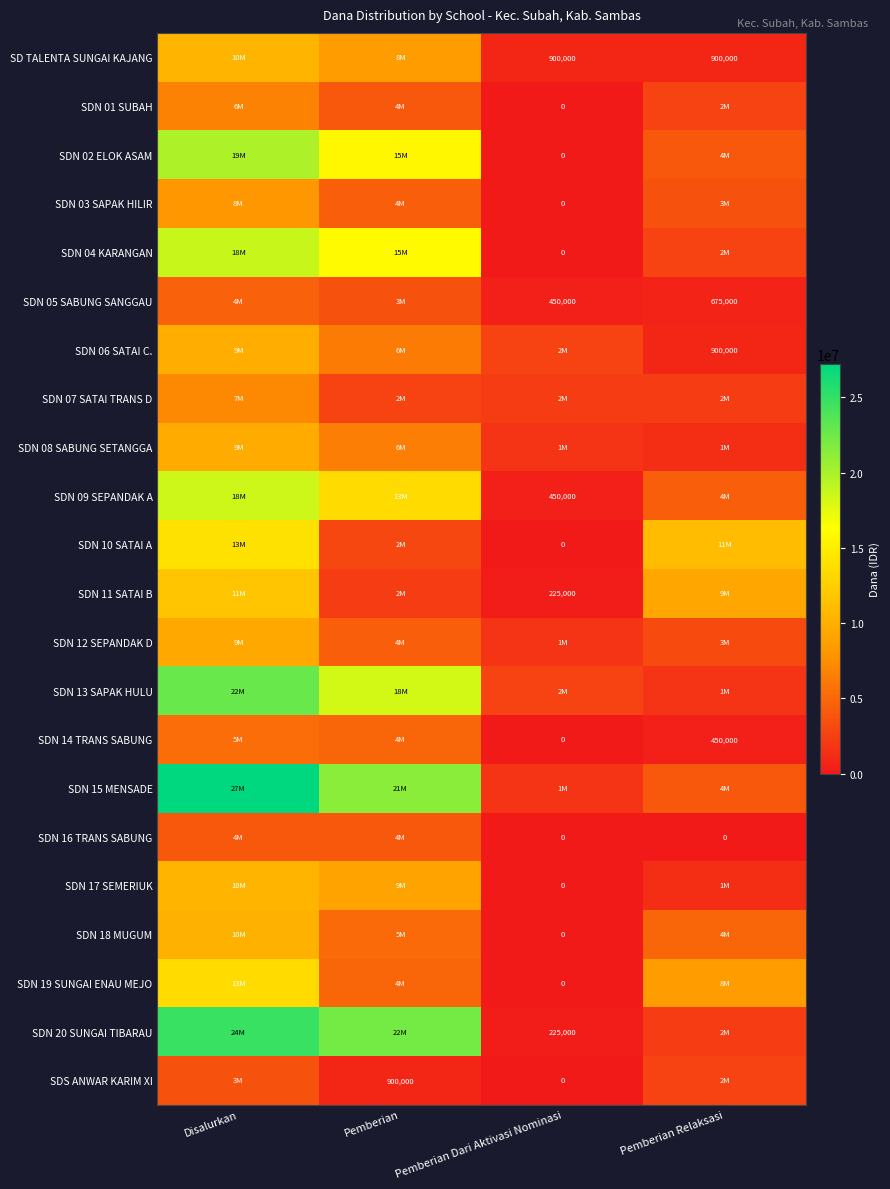

The value of SDS ANWAR KARIM XI at Pemberian is 1211959. True or false?

False